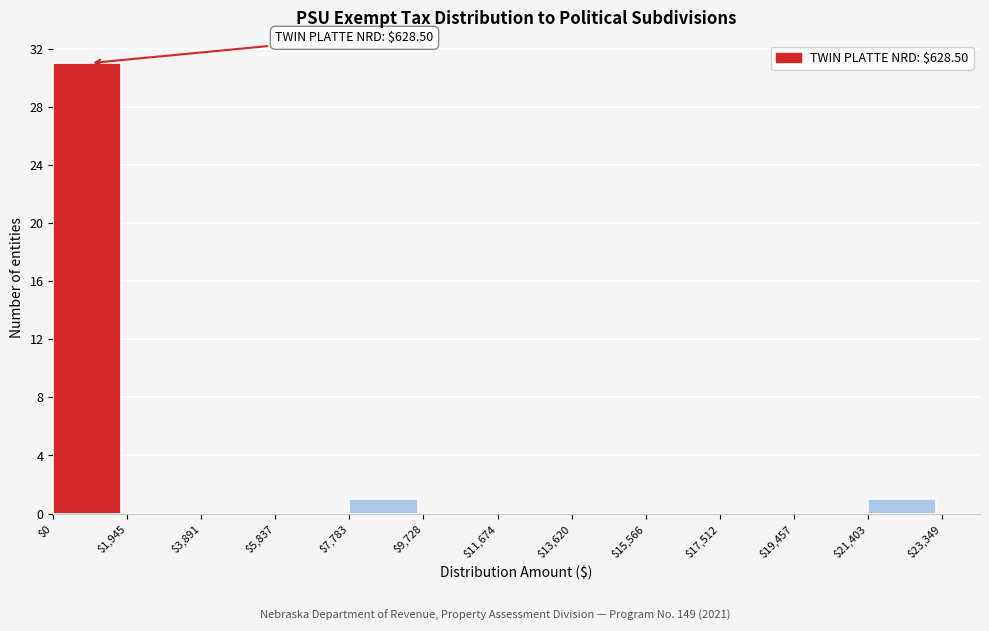

Over which range of the x-axis is the bar tallest?

$0 to $1,945